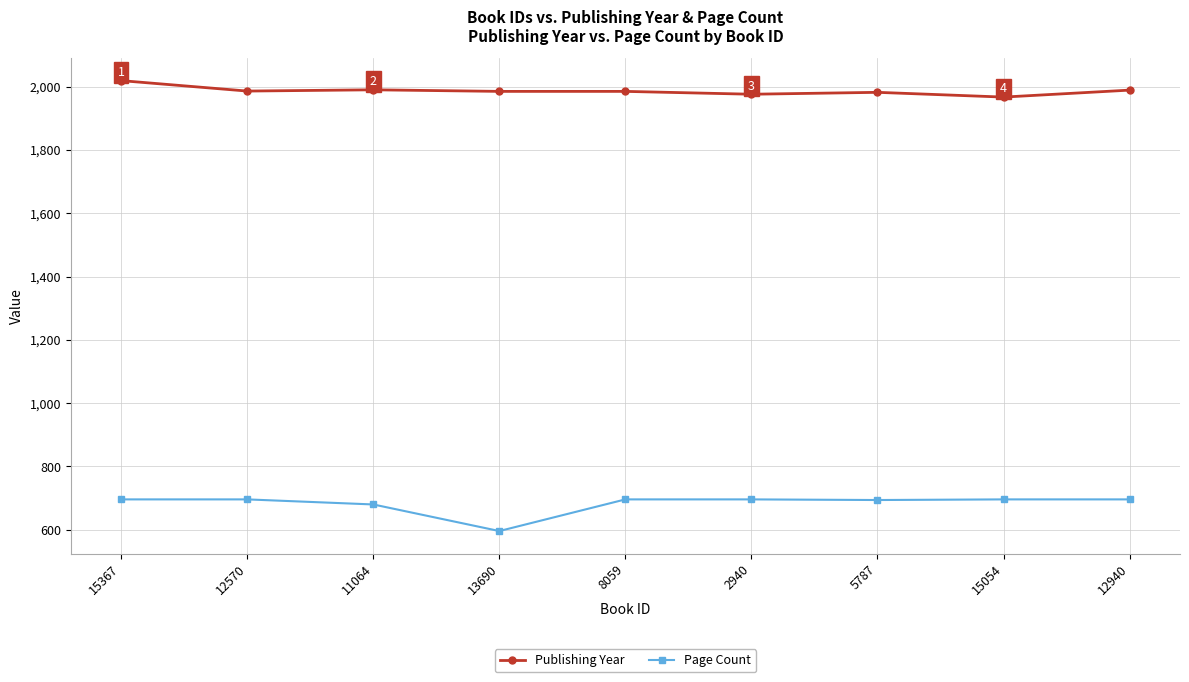

What is the greatest value displayed?

2019